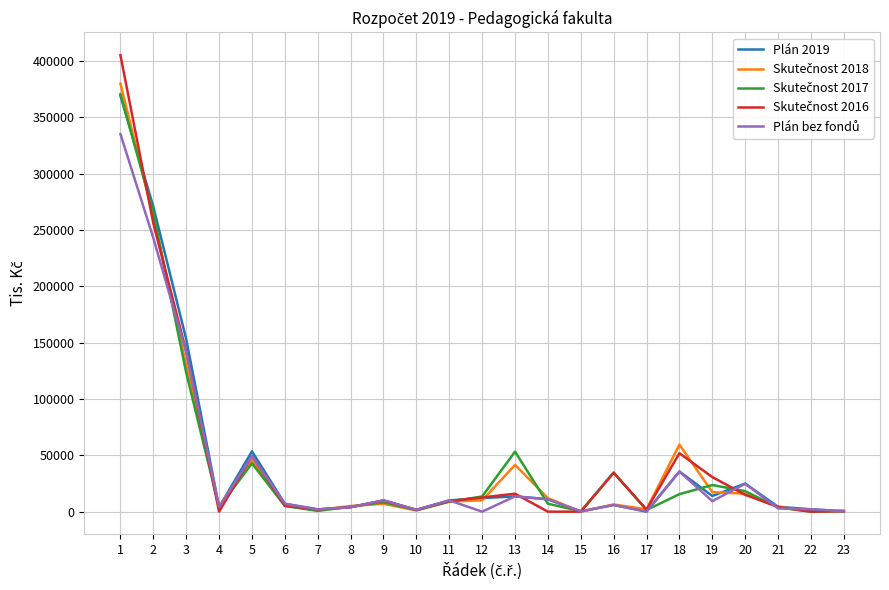

What is the greatest value displayed?

405076.9